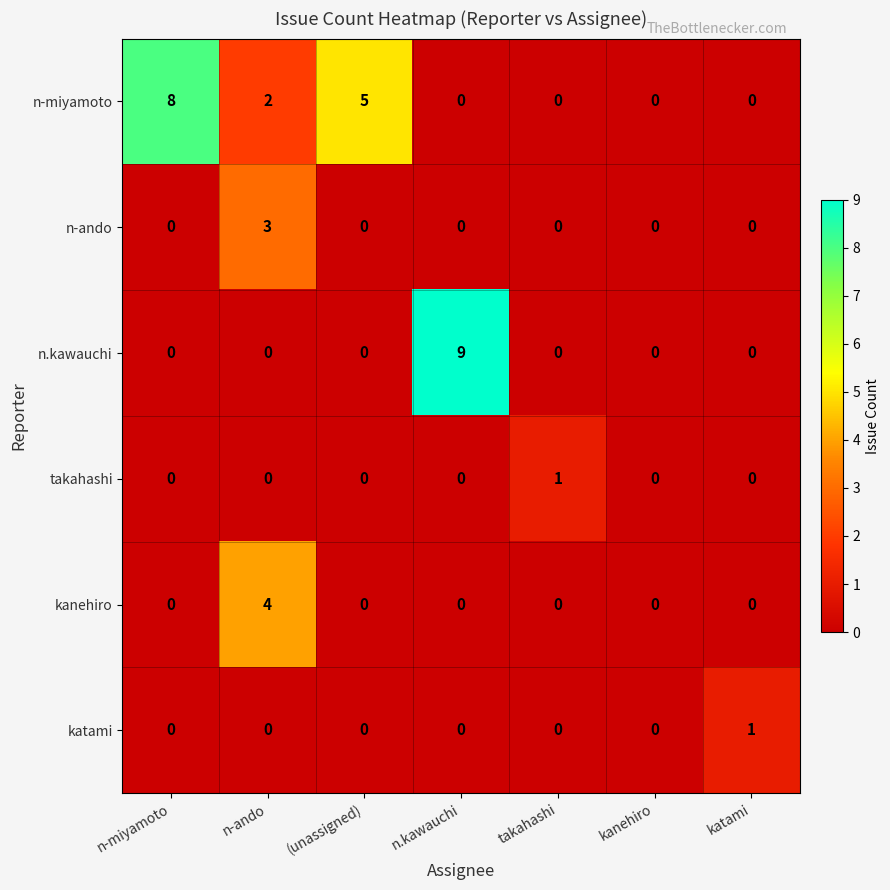

Is the value of kanehiro at n-miyamoto greater than the value of takahashi at takahashi?

No